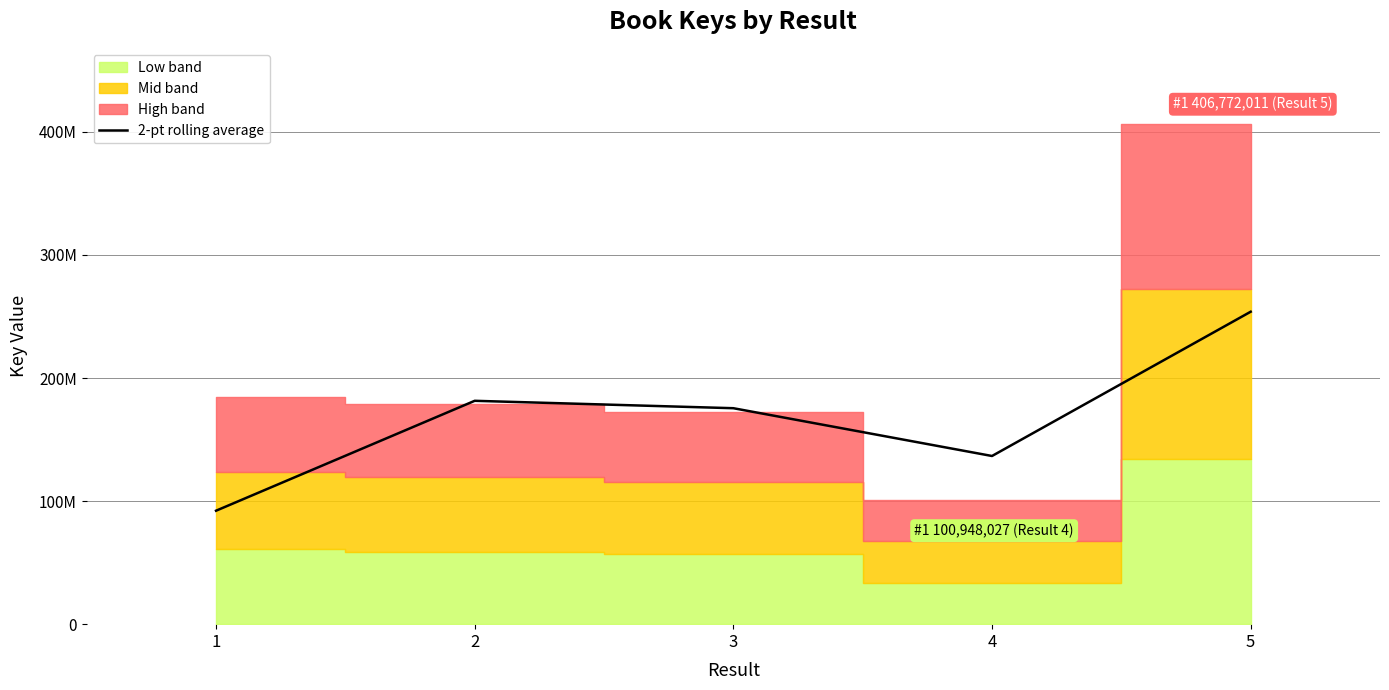

Reading left to right, extract all data points from this chart.

1=92183926.0	2=181484958.0	3=175469516.5	4=136642498.0	5=253860019.0